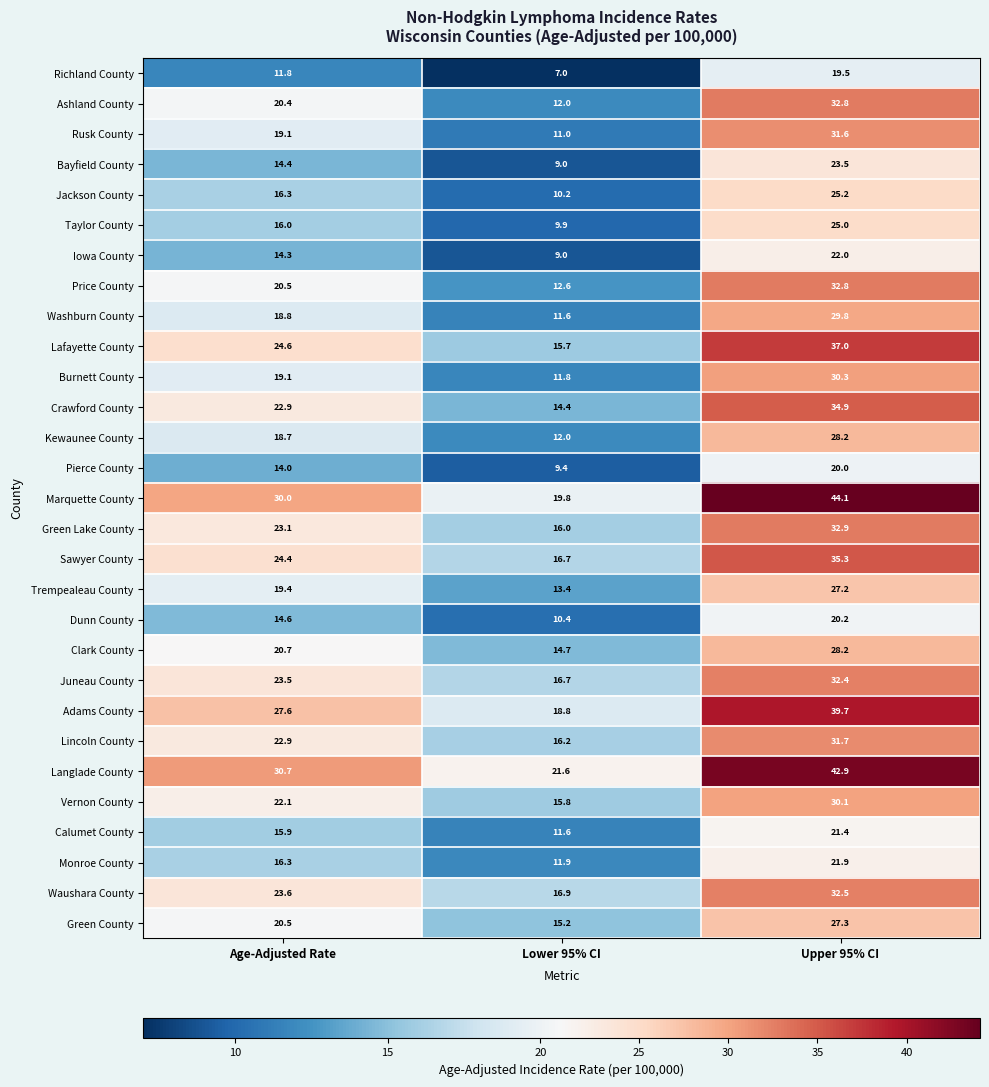

At which label is Waushara County closest to 24?

Age-Adjusted Rate